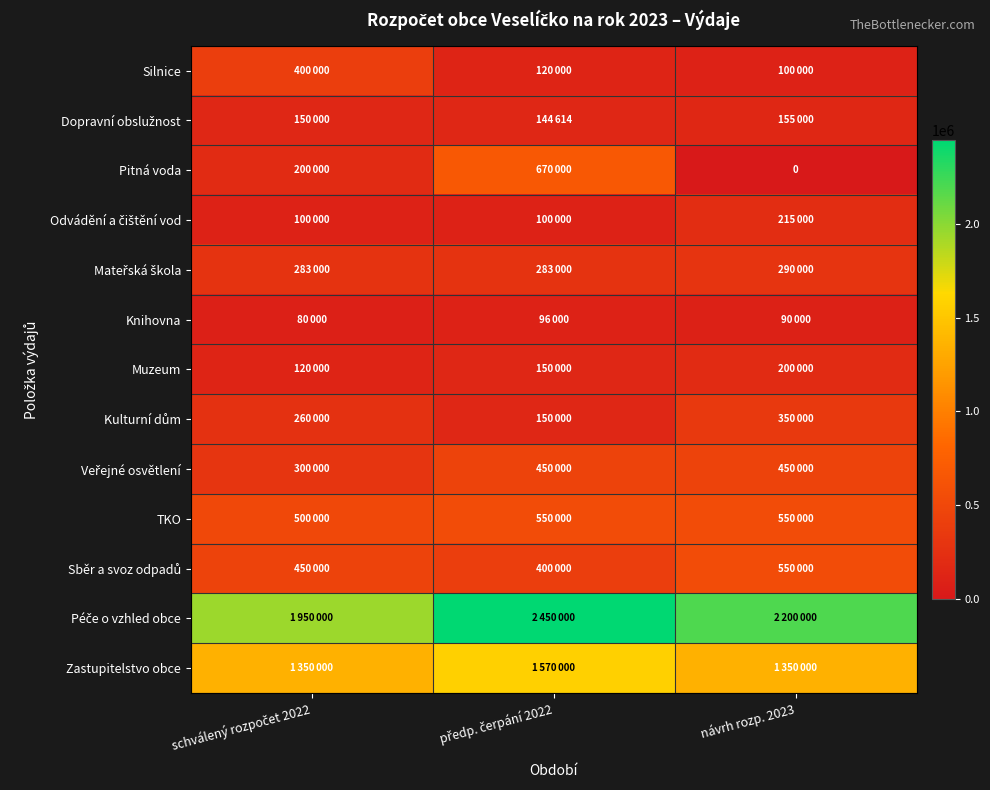

How many values in the Silnice series exceed 120000?

1